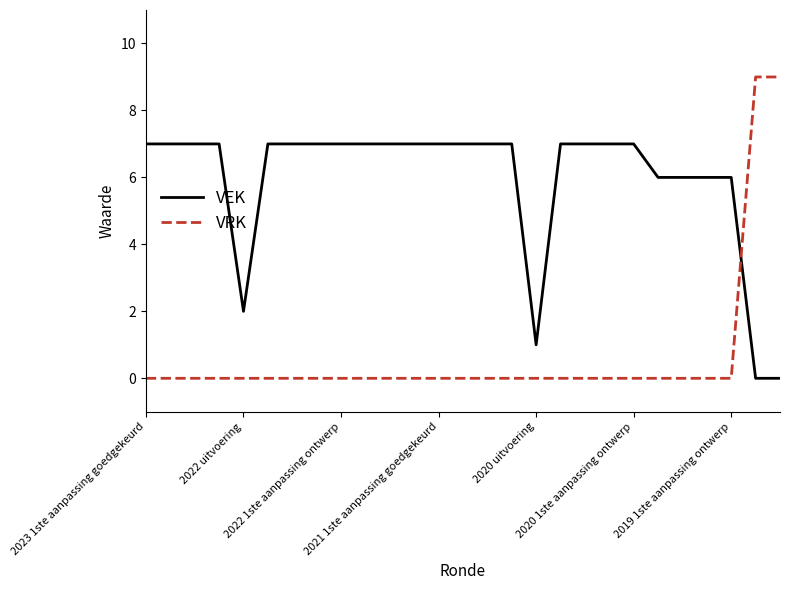

Which series has the largest total across all categories?

VEK